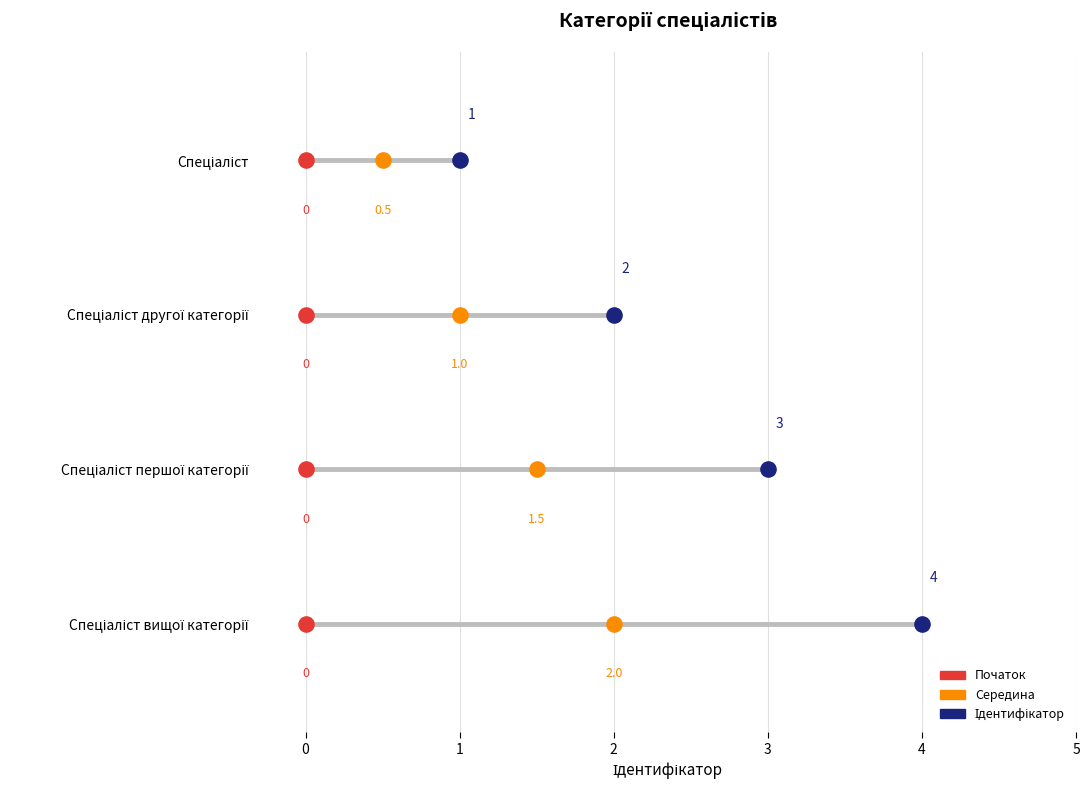

Which has a higher value, Спеціаліст другої категорії or Спеціаліст першої категорії?

Спеціаліст першої категорії